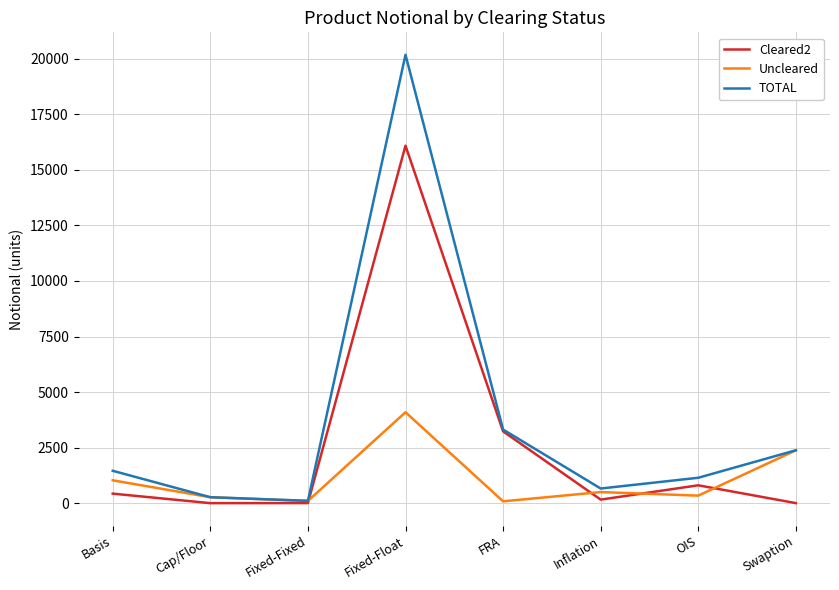

What is the maximum value for Uncleared?

4093